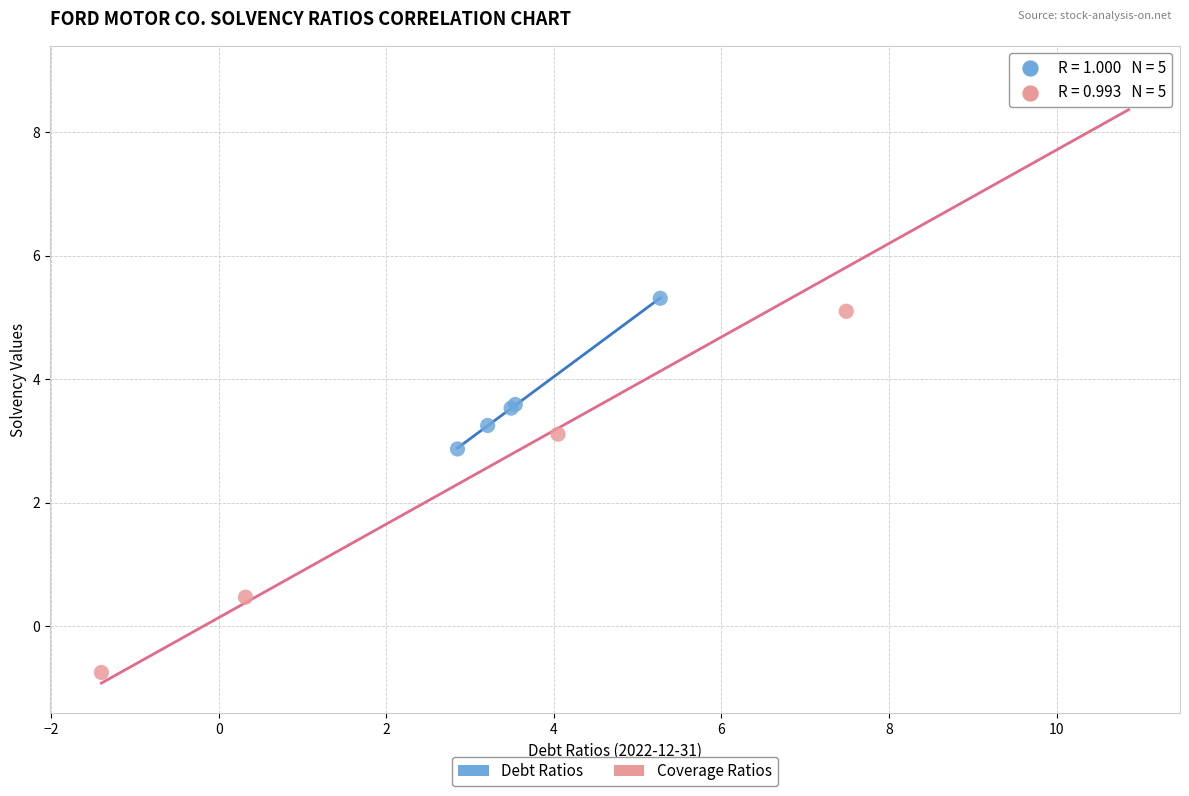

Which series has the largest Y range (max minus min)?

Coverage Ratios